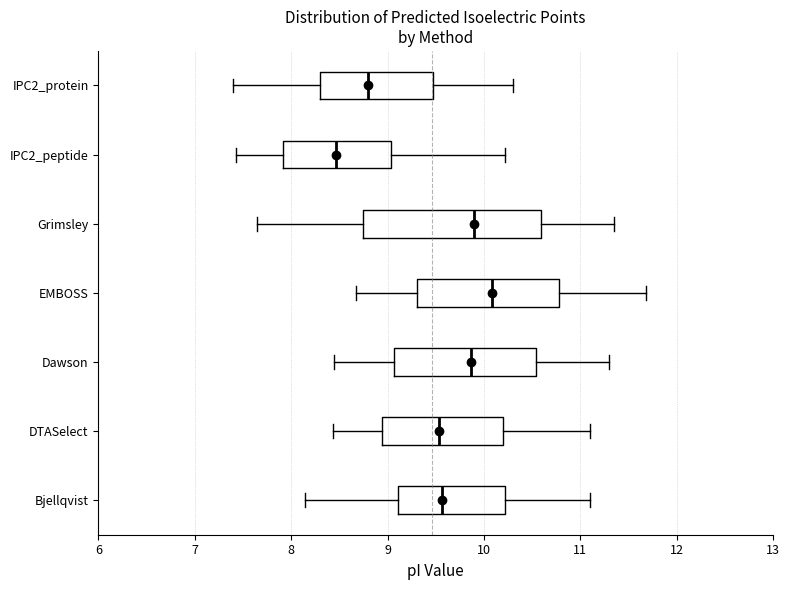

Reading bottom to top, transcribe this box plot: for each box, give where its median line is, the range the box spans, and where its two whiskers end, as read against the x-axis. The values are not printed on the chart, so give them approximately, as read against the axis.

Bjellqvist: median 9.6, box 9.1 to 10.2, whiskers 8.1 to 11.1
DTASelect: median 9.5, box 8.9 to 10.2, whiskers 8.4 to 11.1
Dawson: median 9.9, box 9.1 to 10.5, whiskers 8.4 to 11.3
EMBOSS: median 10.1, box 9.3 to 10.8, whiskers 8.7 to 11.7
Grimsley: median 9.9, box 8.7 to 10.6, whiskers 7.6 to 11.3
IPC2_peptide: median 8.5, box 7.9 to 9.0, whiskers 7.4 to 10.2
IPC2_protein: median 8.8, box 8.3 to 9.5, whiskers 7.4 to 10.3